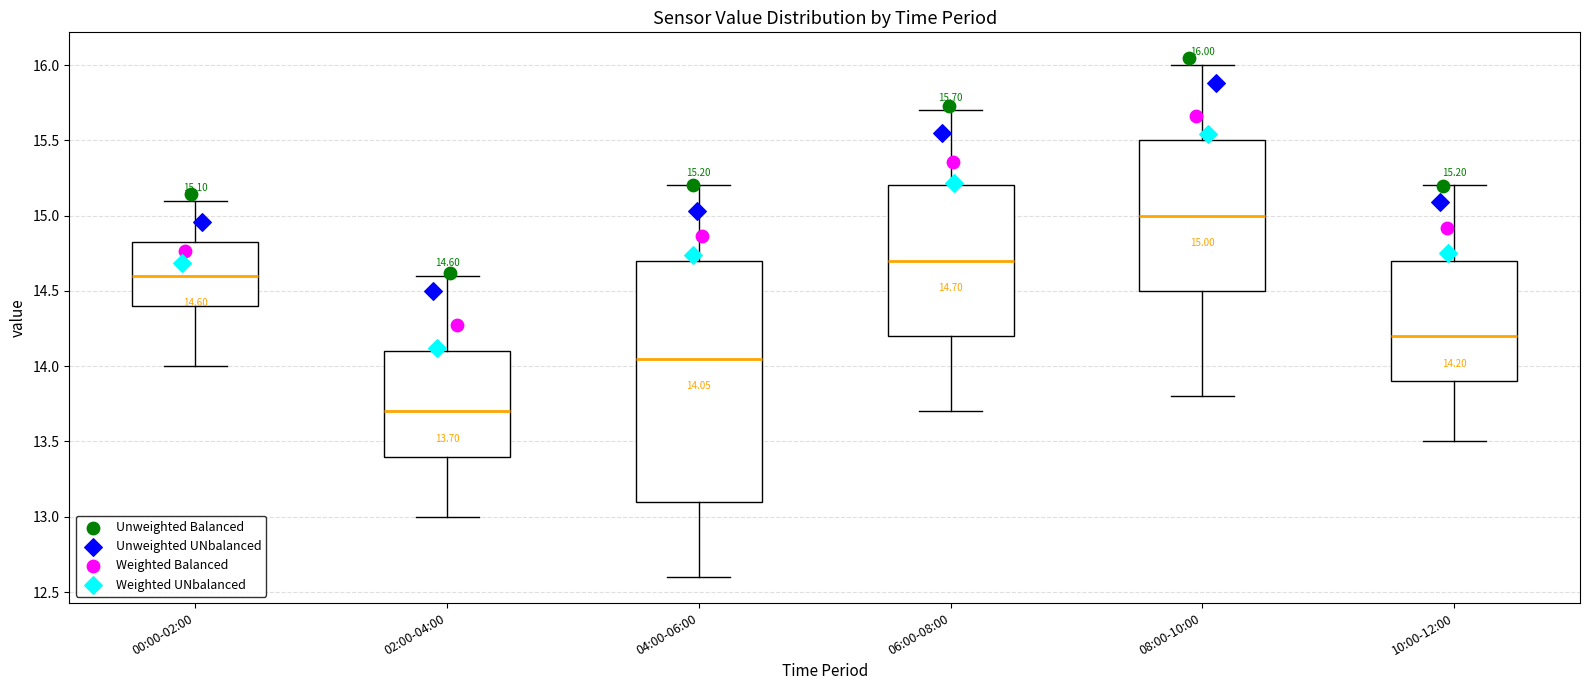

Comparing the boxes themselves (not the whiskers), which one is the tallest?

04:00-06:00